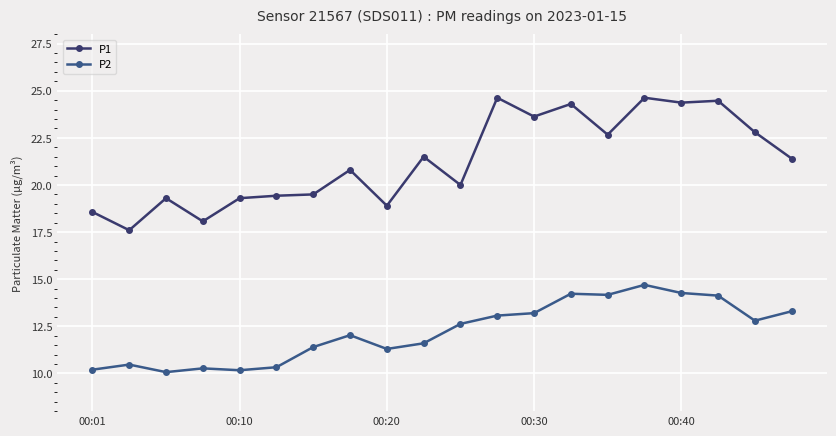

What is the value of the P2 point at the 9th from the left?

11.3